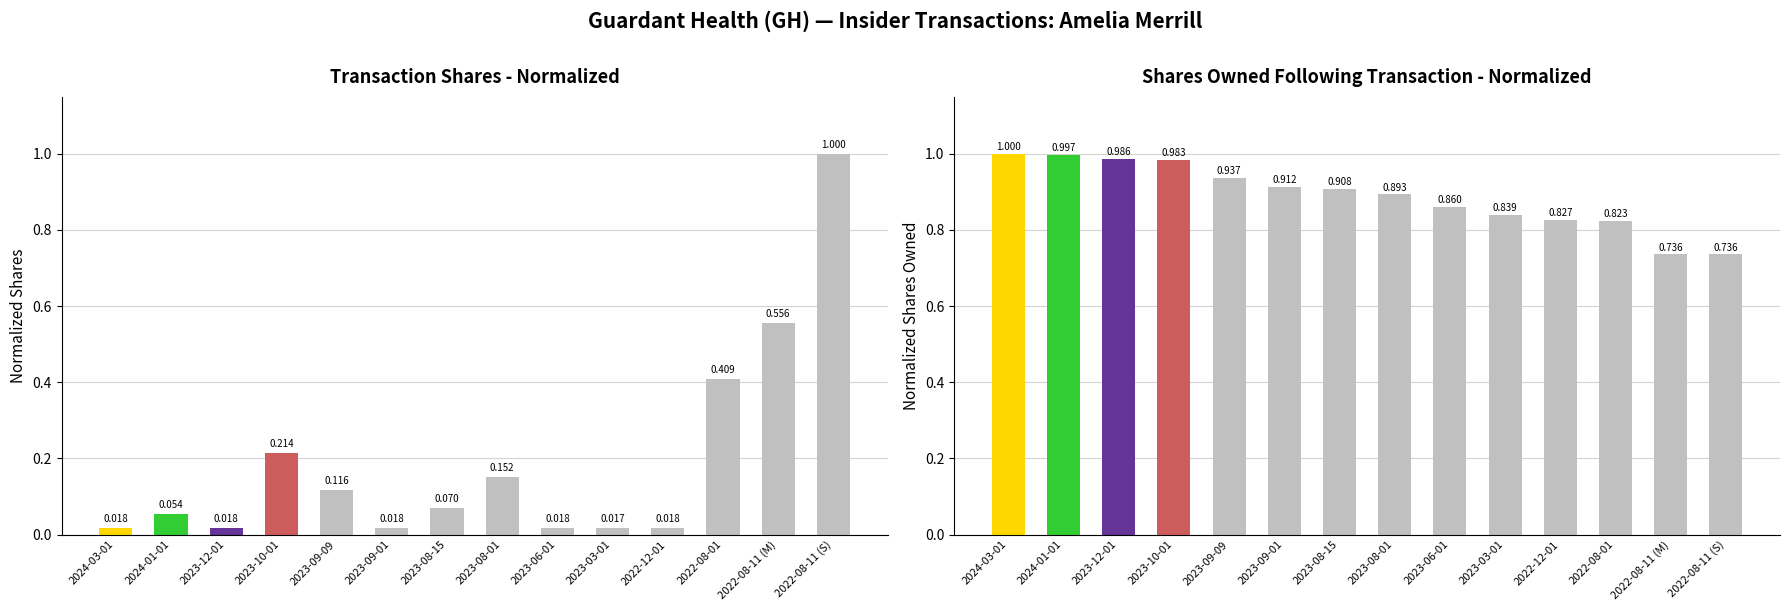

Is the value of transactionShares at 2024-01-01 greater than the value of sharesOwnedFollowingTransaction at 2023-06-01?

No